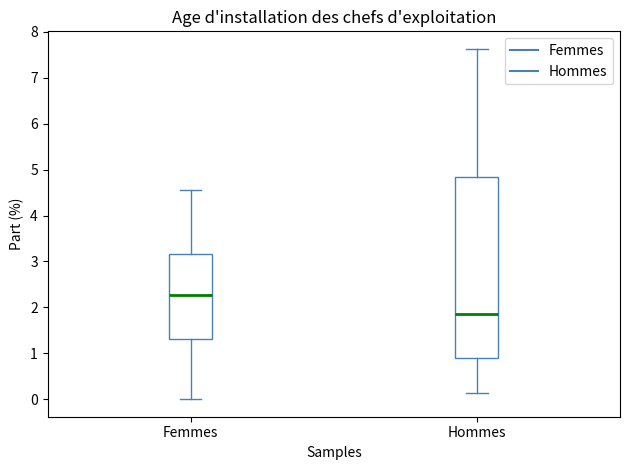

Where is the upper edge of the box for Hommes on the y-axis? The values are not printed on the chart, so give them approximately, as read against the axis.

4.8